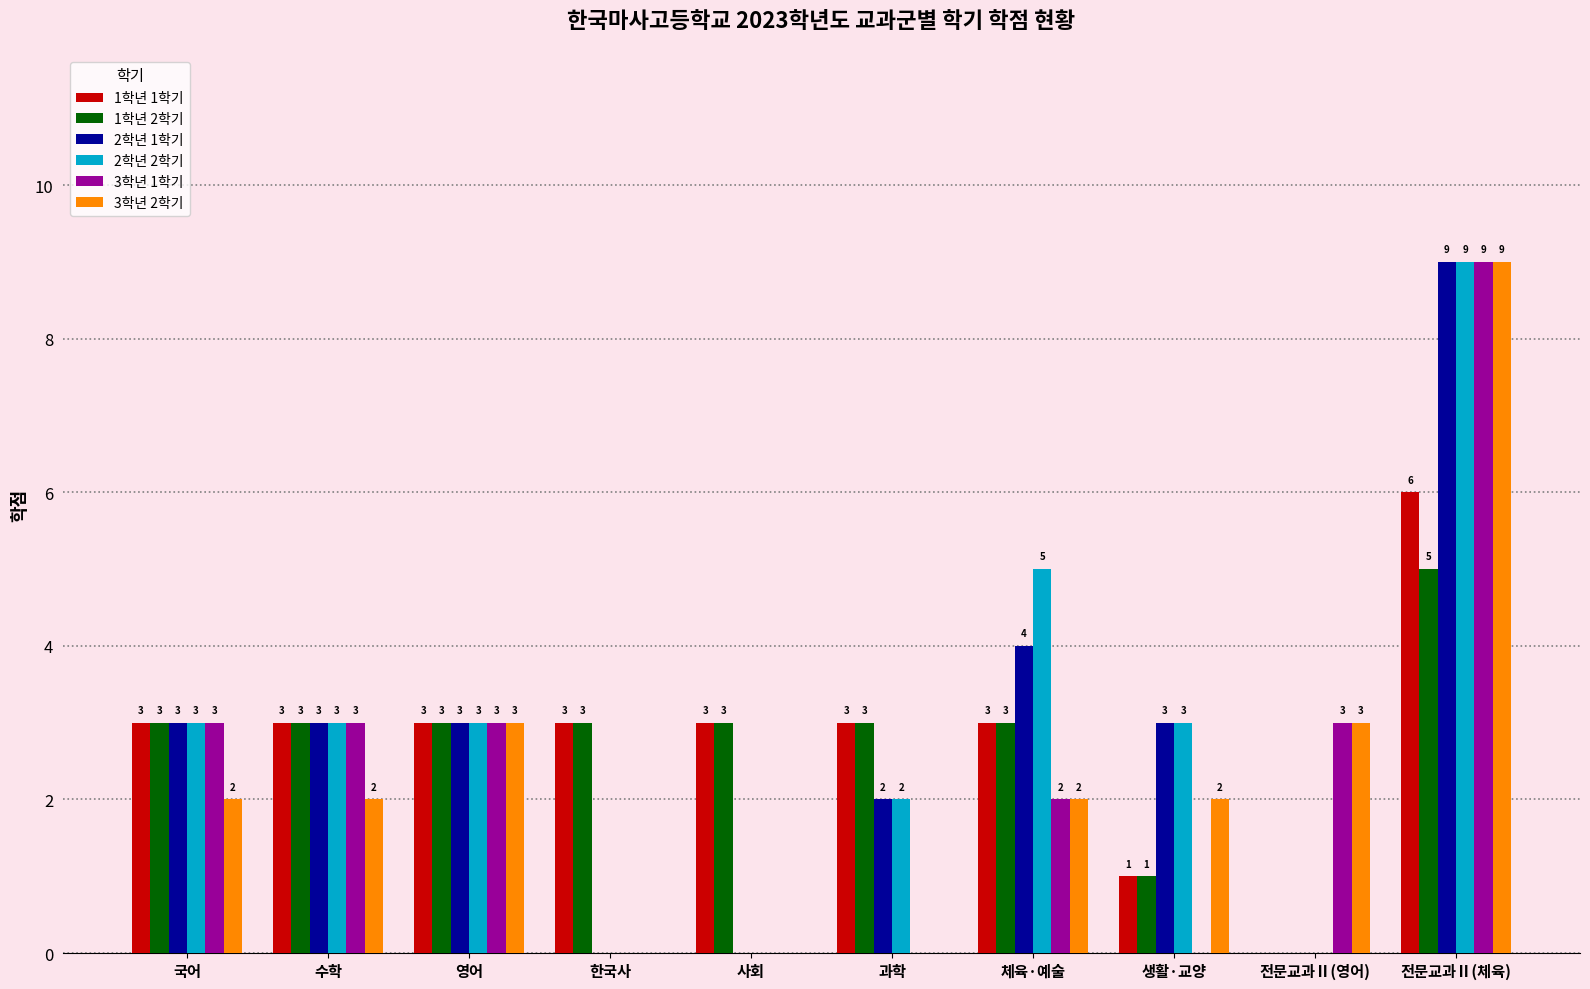

How many 3학년 2학기 values are between 0 and 3?

9